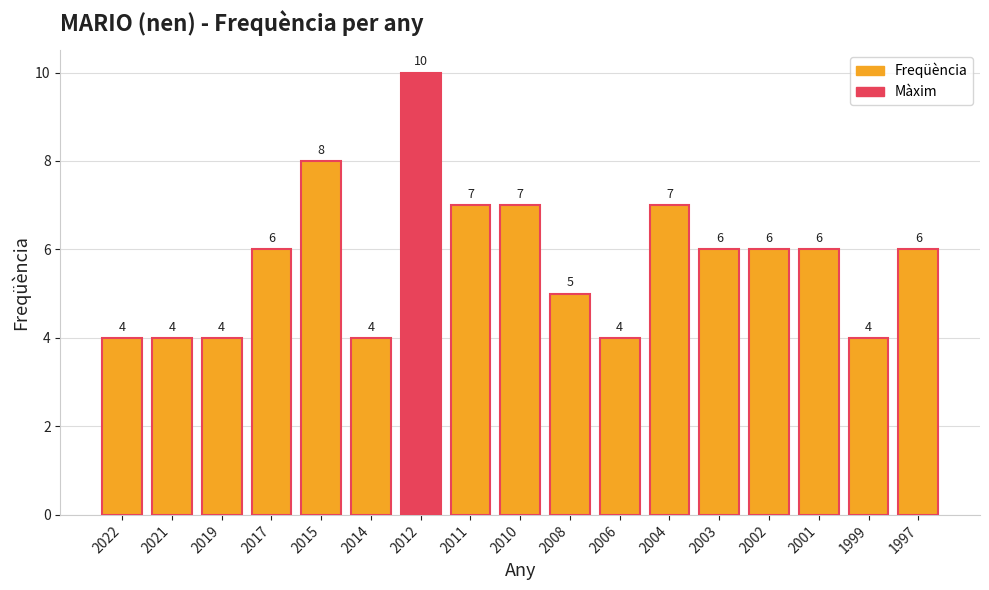

What is the smallest value displayed?

4